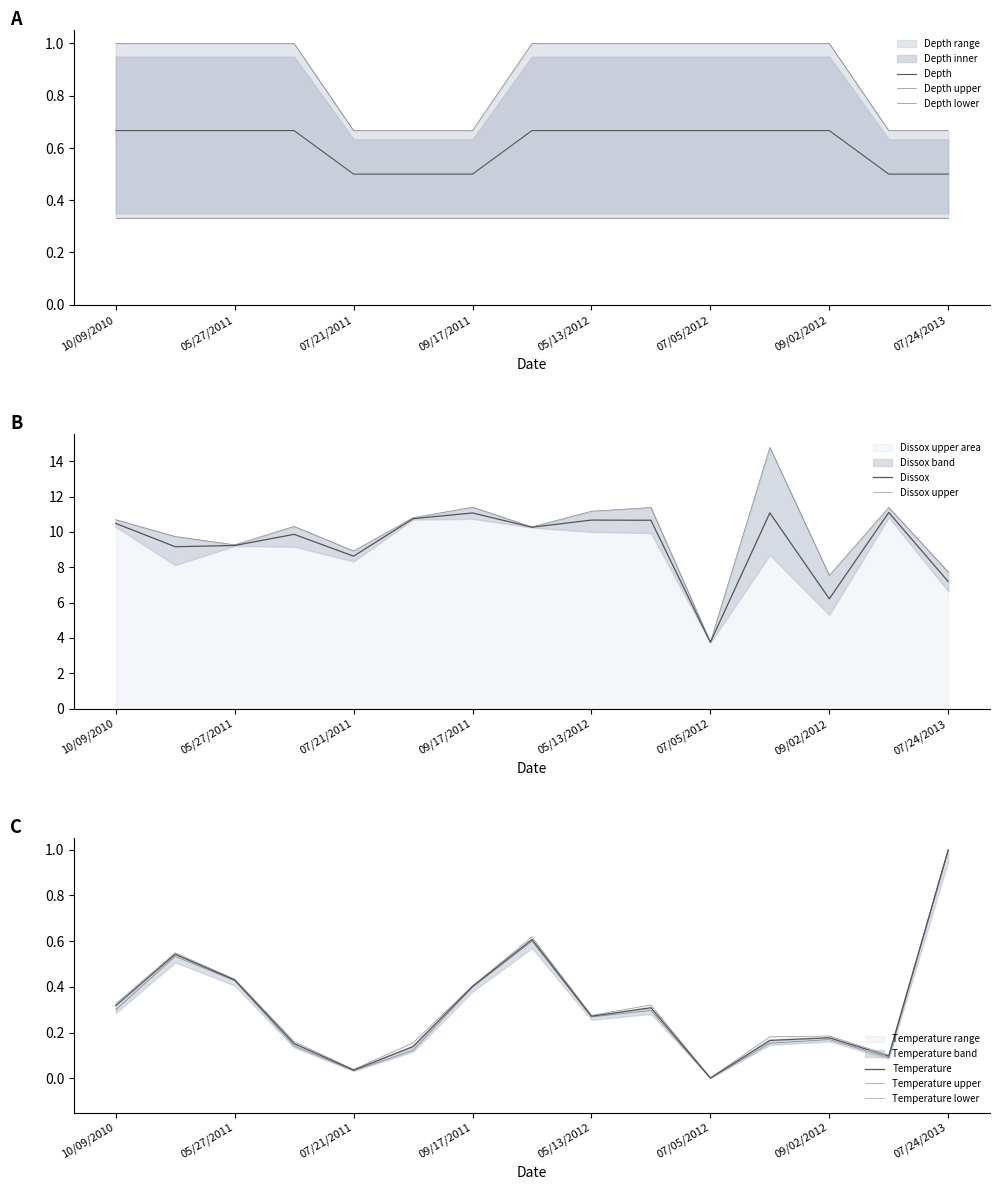

Rank the series at 09/02/2012 from highest to lowest value.

Dissox_upper, Dissox